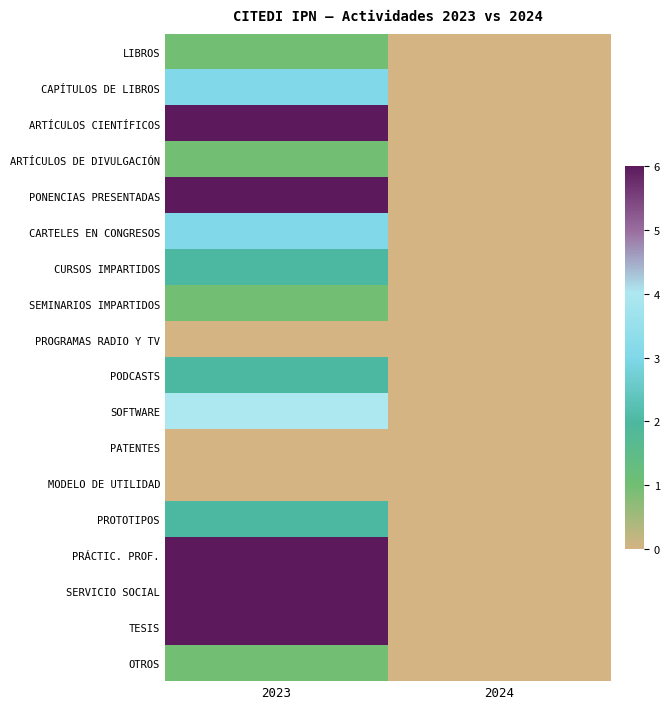

Between 2023 and 2024, which series saw the biggest shift?

PONENCIAS PRESENTADAS